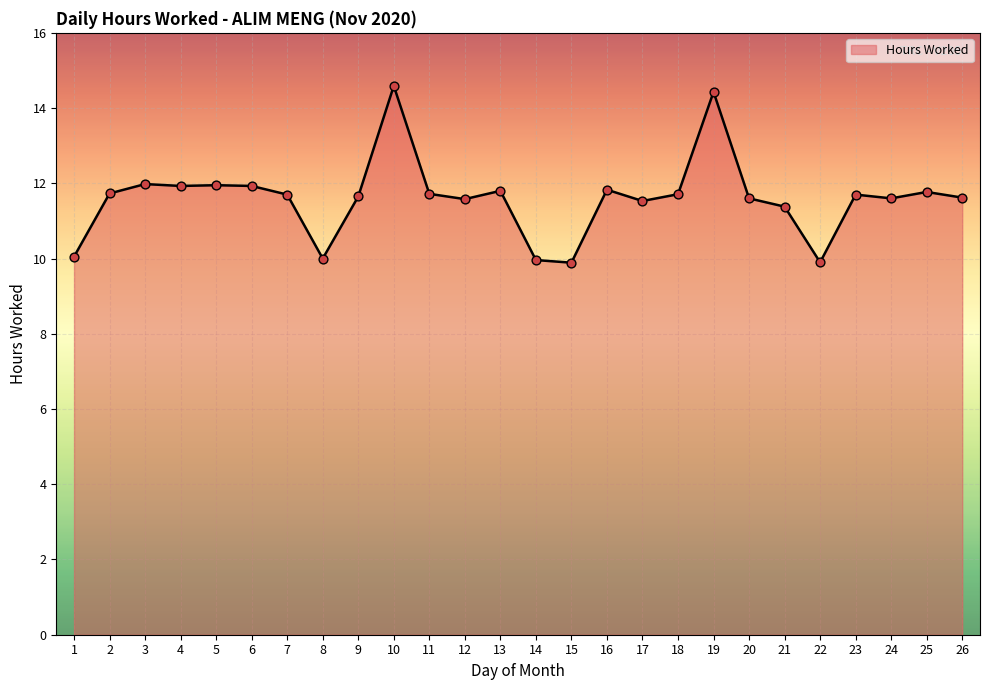

What is the change in value from 5 to 14?

-2.0